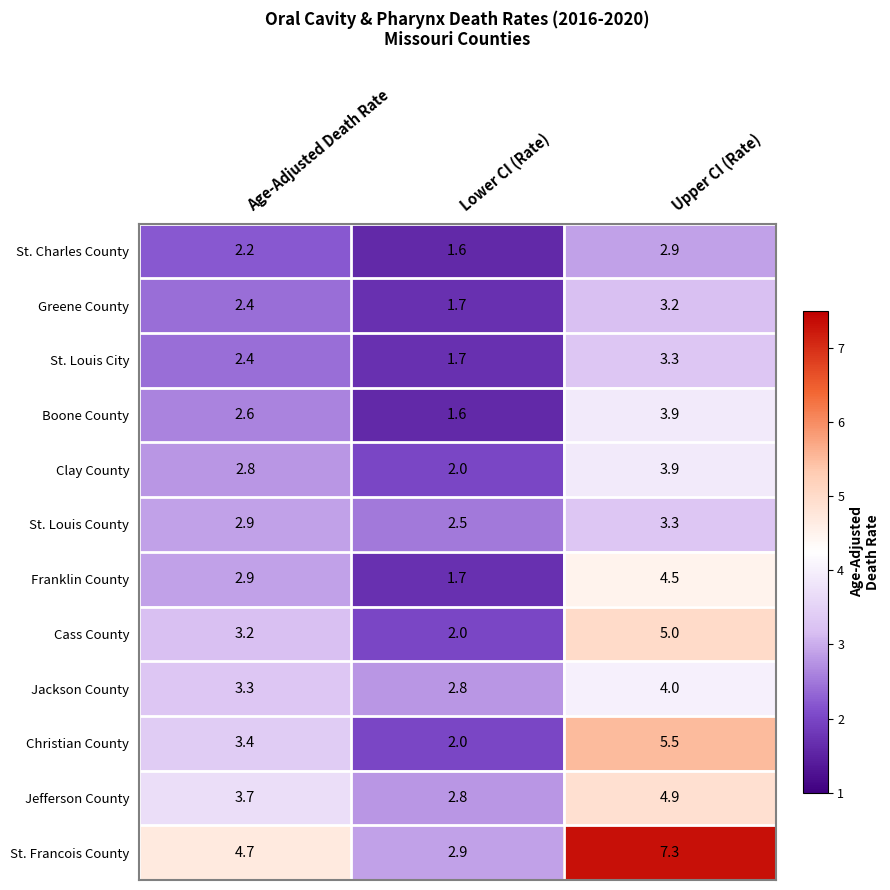

What is the difference between the maximum and second lowest values in the Clay County series?

1.1